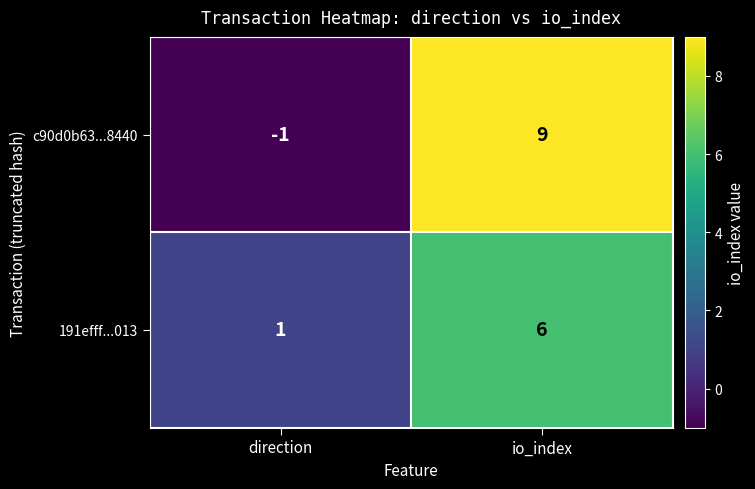

Is it true that 191efff...013 equals 4 at io_index?

False